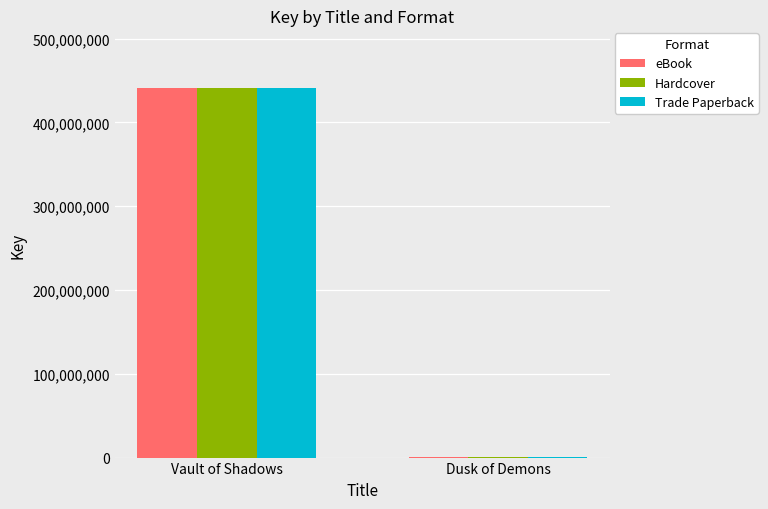

Which category has the highest value across all series?

Vault of Shadows